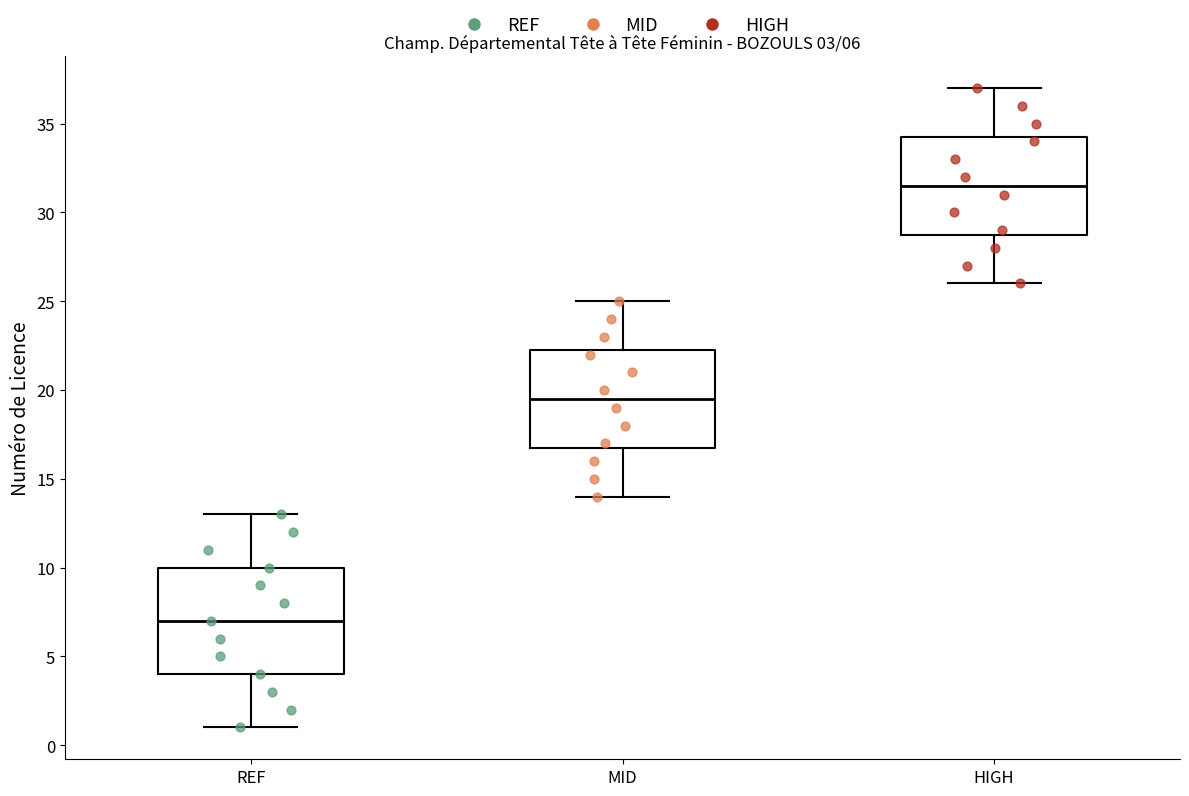

Which box has the highest median line?

HIGH